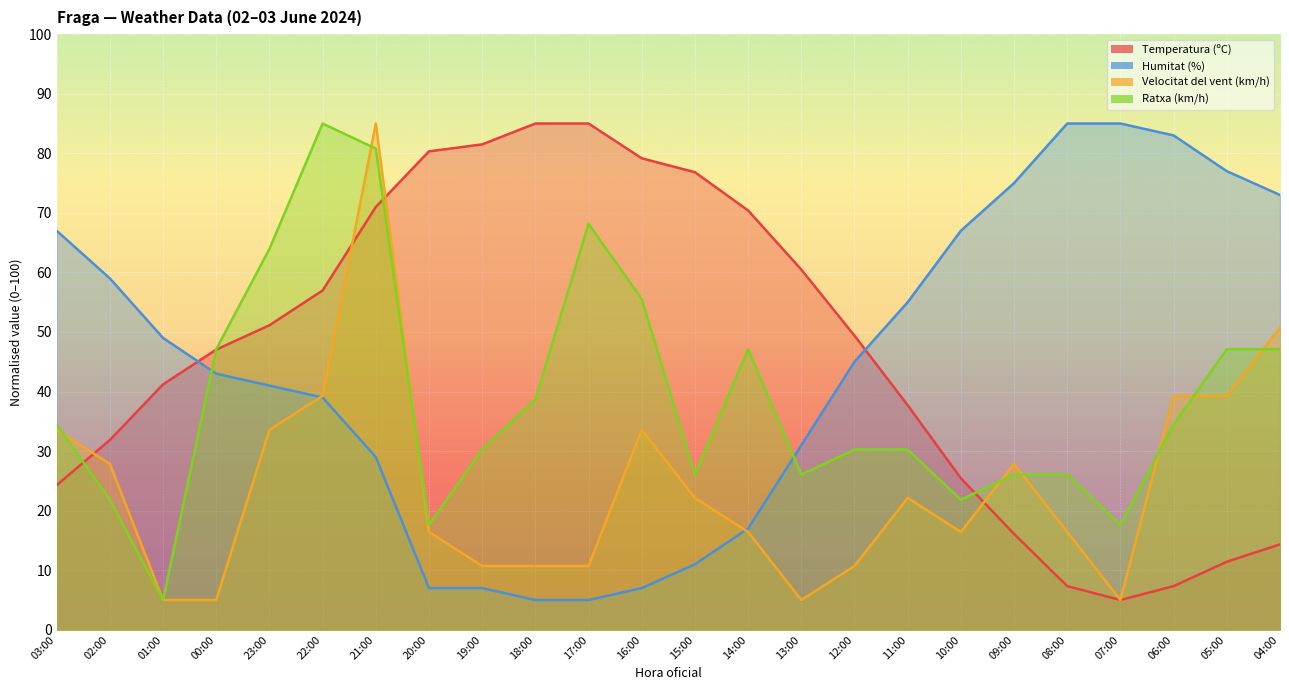

What are all the series names shown in the legend?

Temperatura (ºC), Humitat (%), Velocitat del vent (km/h), Ratxa (km/h)